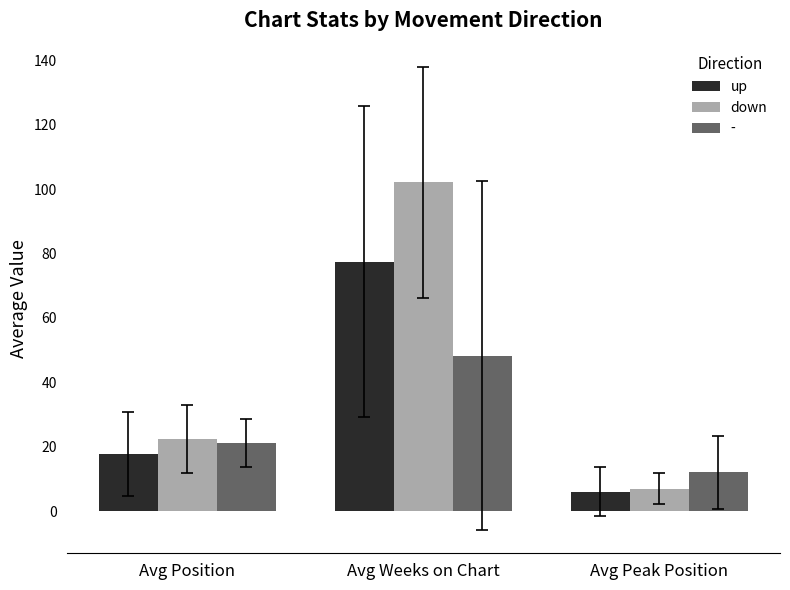

What are all the series names shown in the legend?

up, down, -